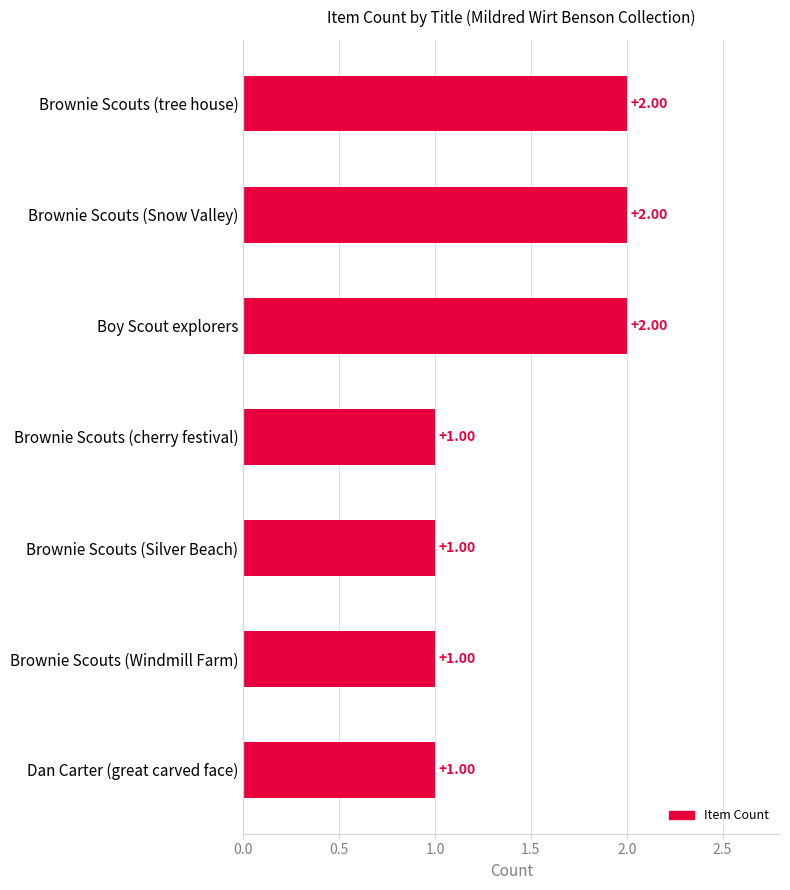

What is the ratio of the value at Brownie Scouts (tree house) to the value at Brownie Scouts (Silver Beach)?

2.0